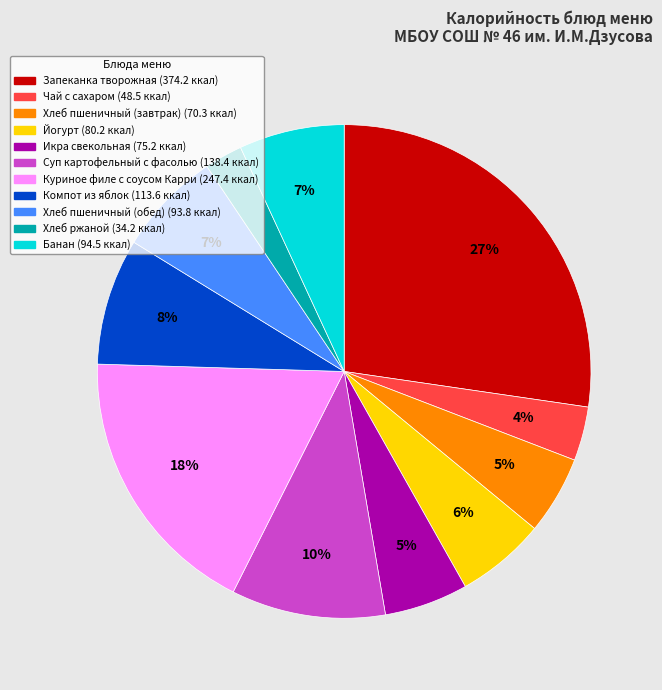

Does any single category account for the majority?

No